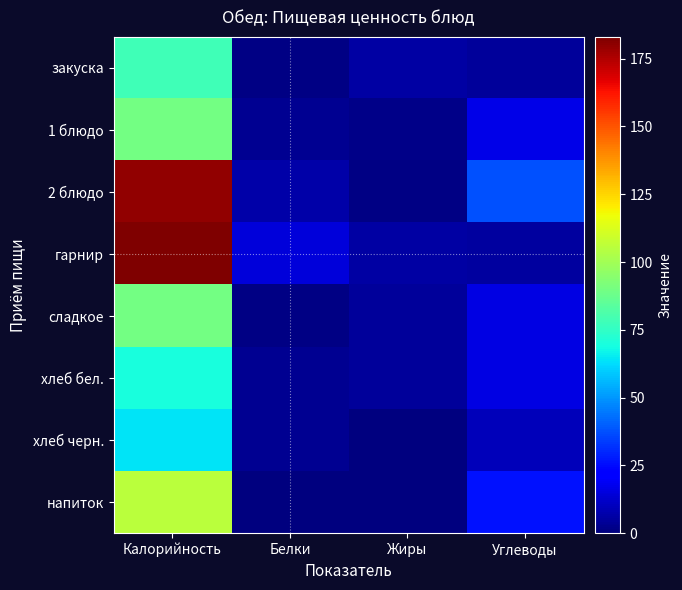

At which category does the chart reach its peak across all series?

Калорийность